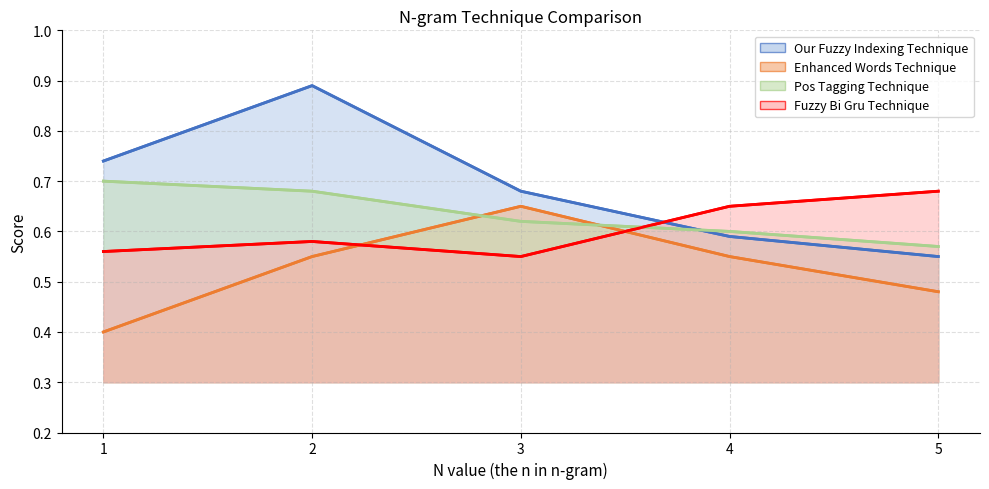

Which category has the lowest value in the Our Fuzzy Indexing Technique series?

5